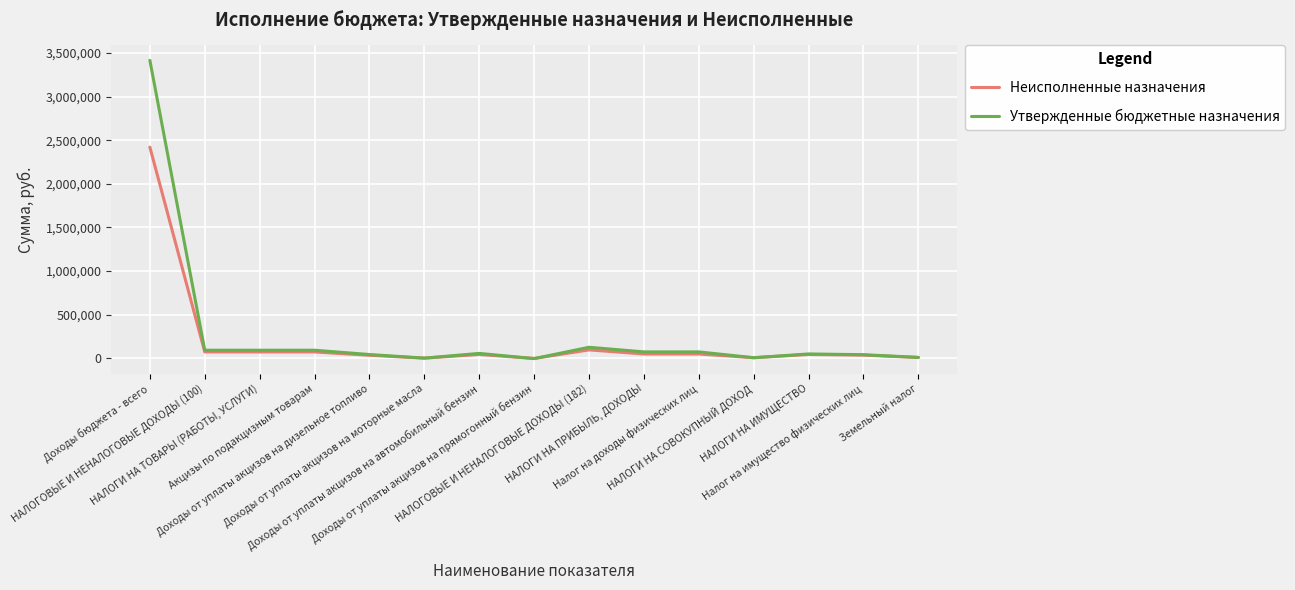

What is the greatest value displayed?

3416652.0